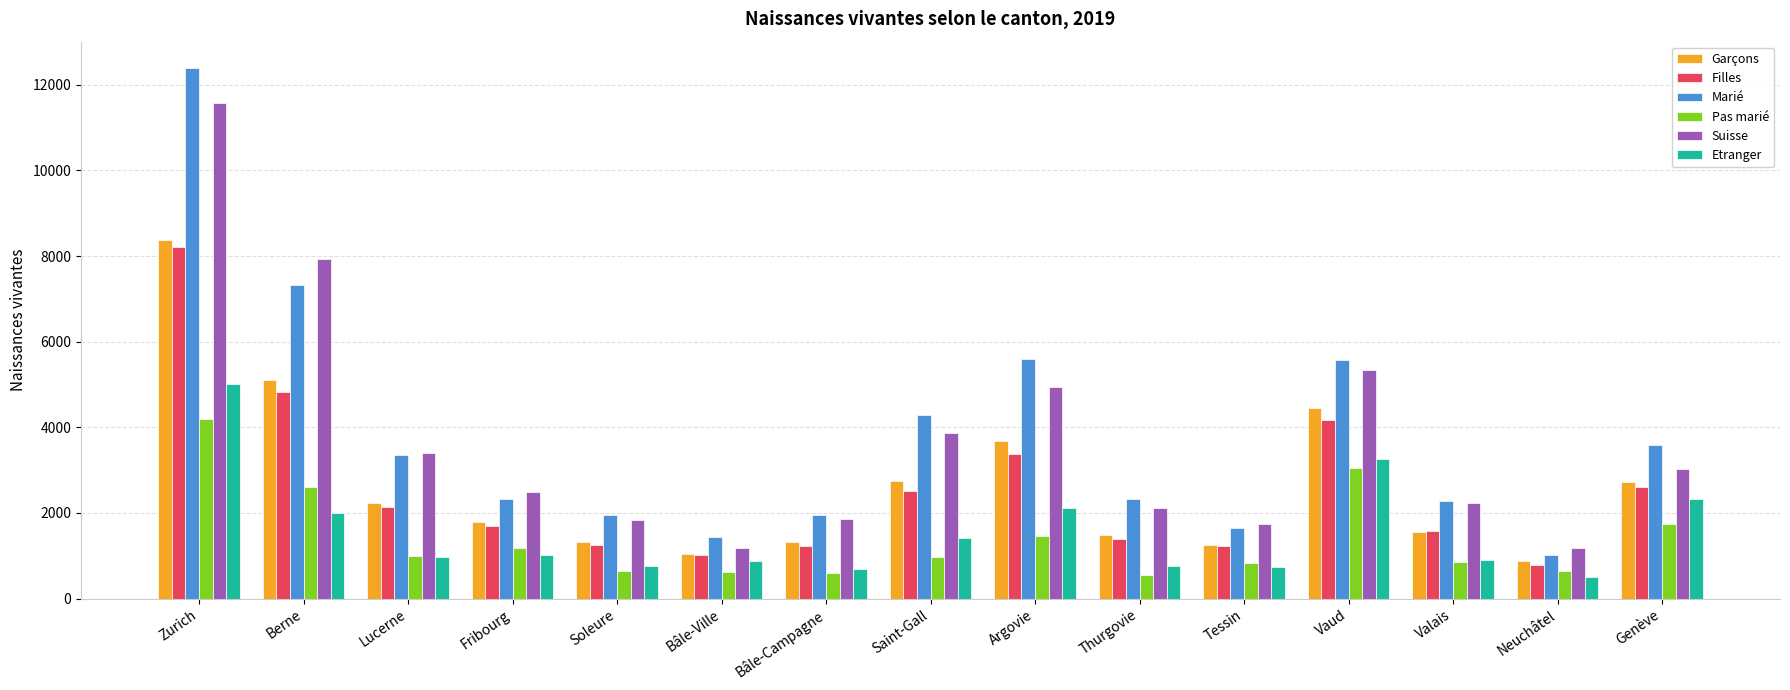

What position from the right is Fribourg?

12